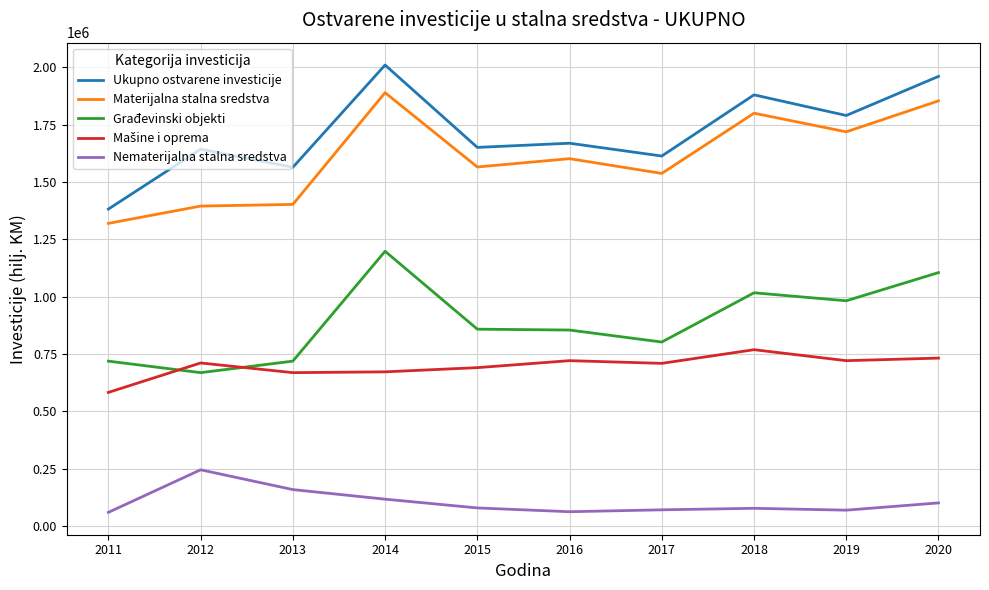

The Nematerijalna stalna sredstva series shows 117624 at 2014. True or false?

True